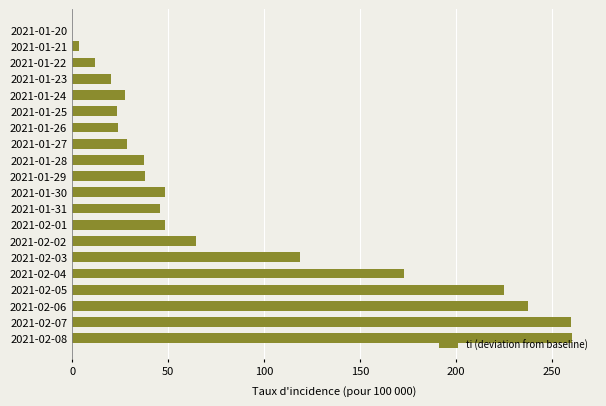

What is the ratio of the value at 2021-01-26 to the value at 2021-01-31?

0.5